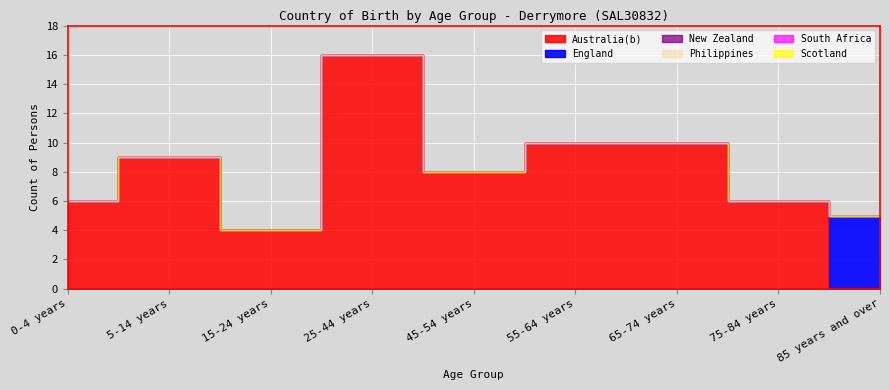

What is the label of the 8th point from the left?

75-84 years